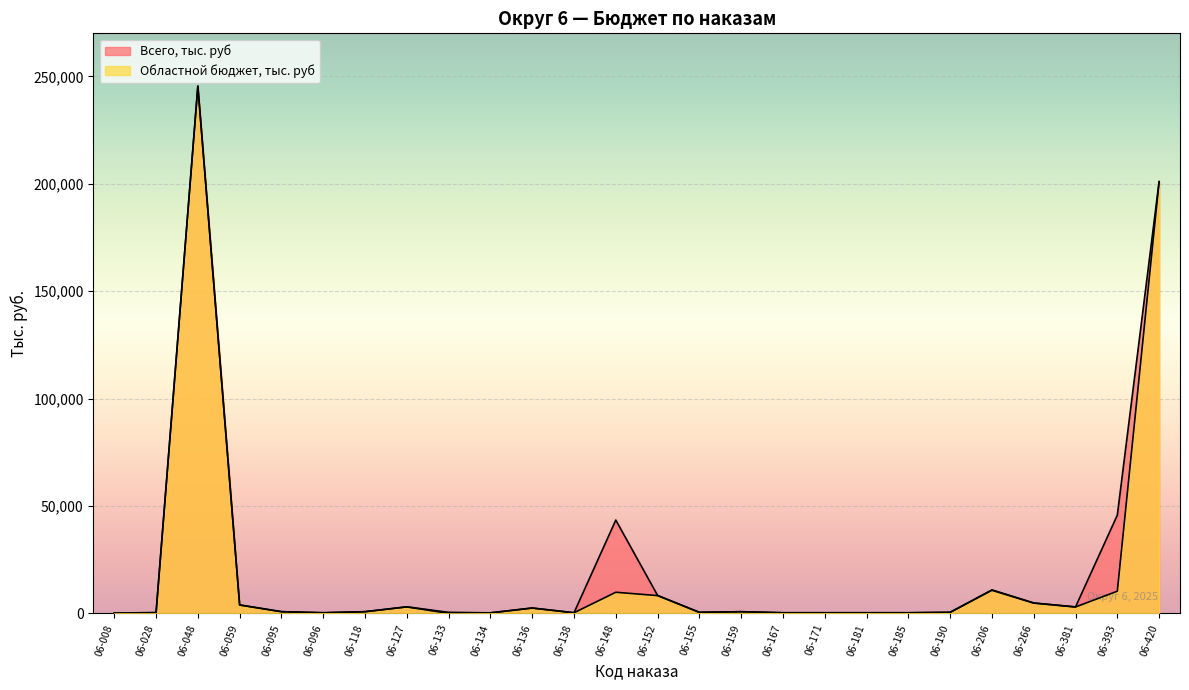

How many data points in Всего, тыс. руб are above 800?

12